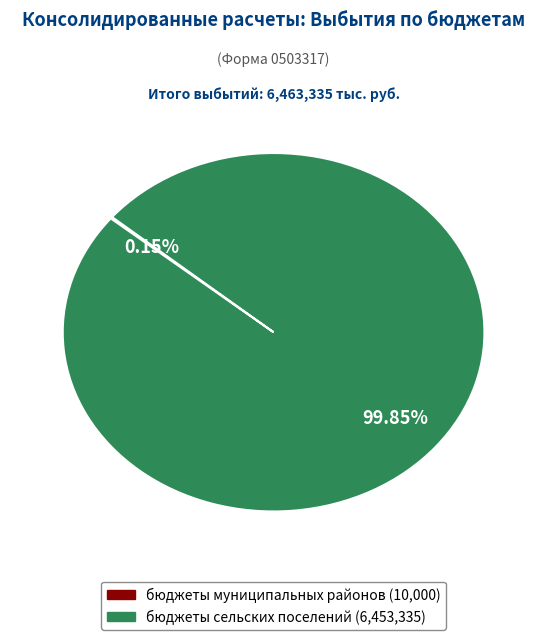

Is there a majority slice in this chart?

Yes